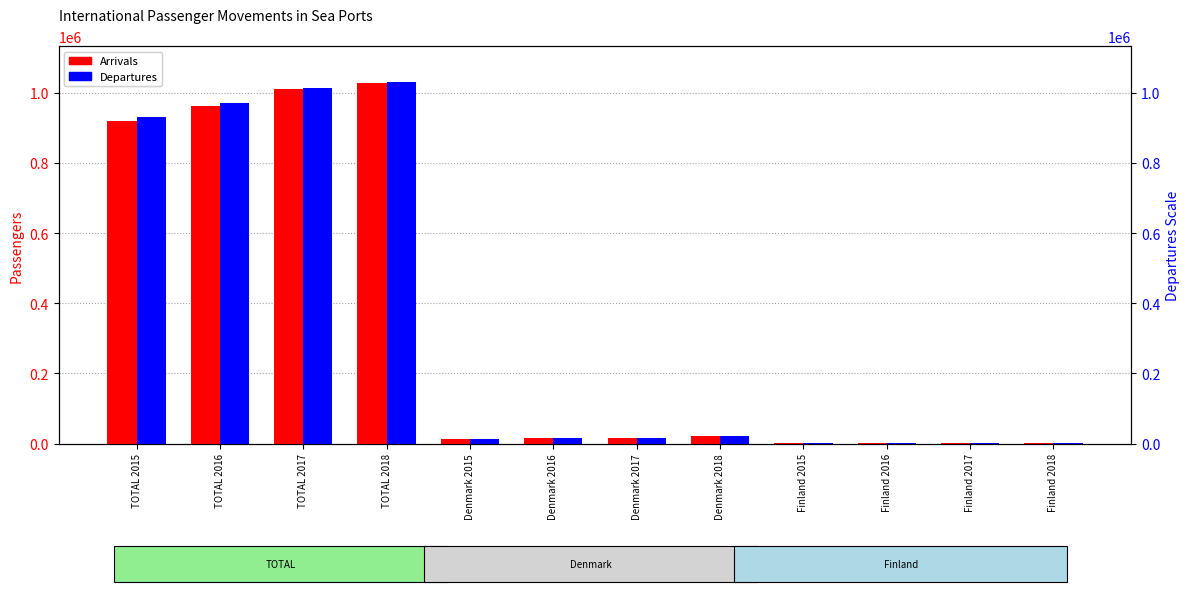

The Arrivals series shows 27670 at Denmark 2017. True or false?

False